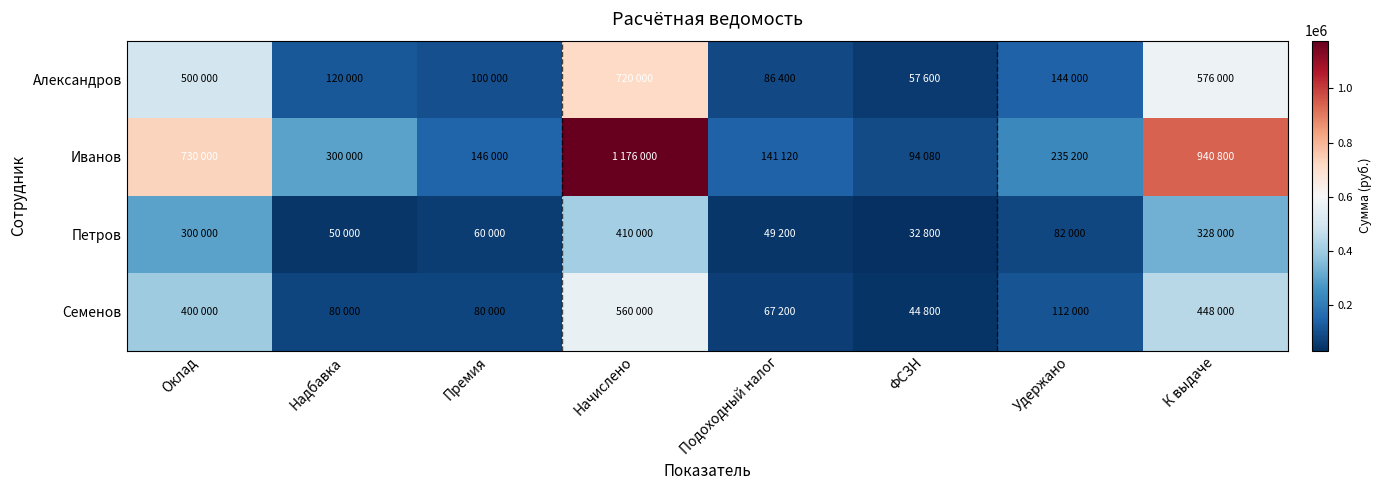

Which series changed the most between Надбавка and ФСЗН?

Иванов